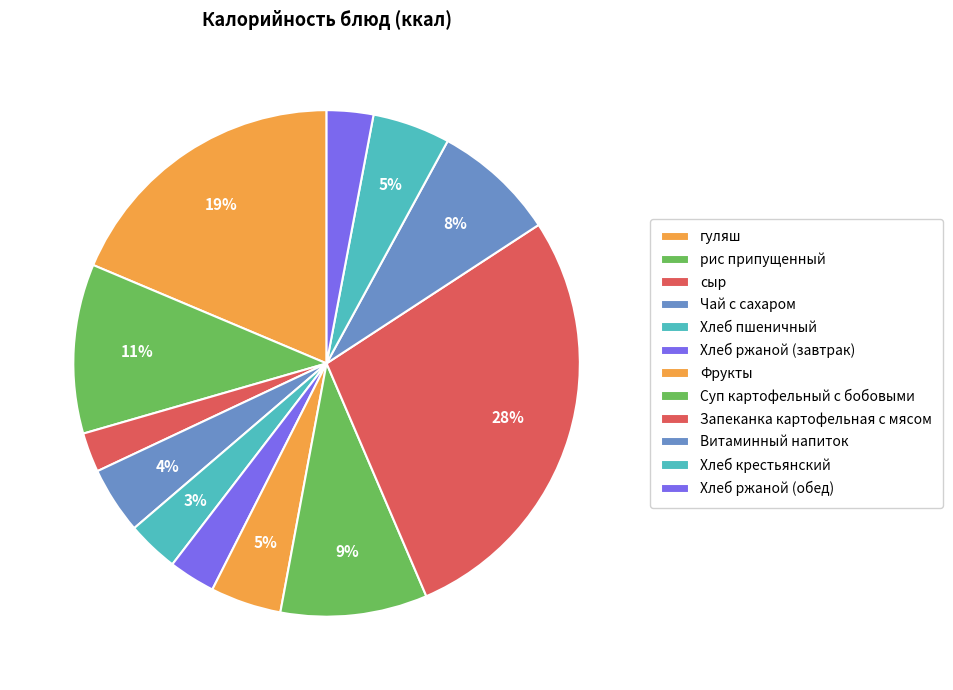

To the nearest percent, what portion does Хлеб ржаной (обед) represent?

3%